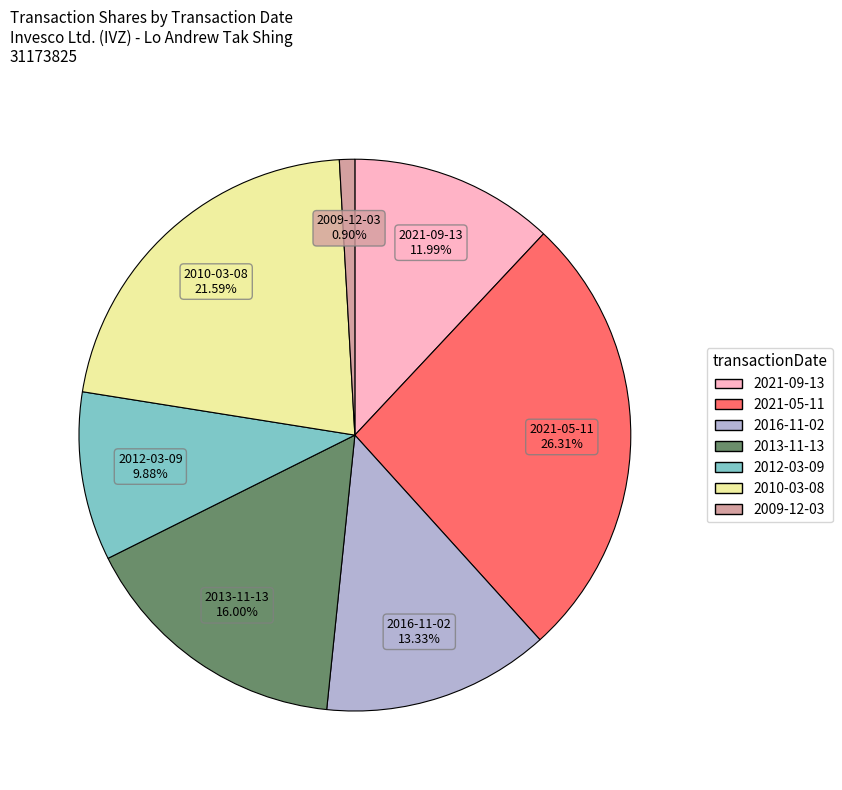

To the nearest percent, what percentage of the pie is 2013-11-13?

16%